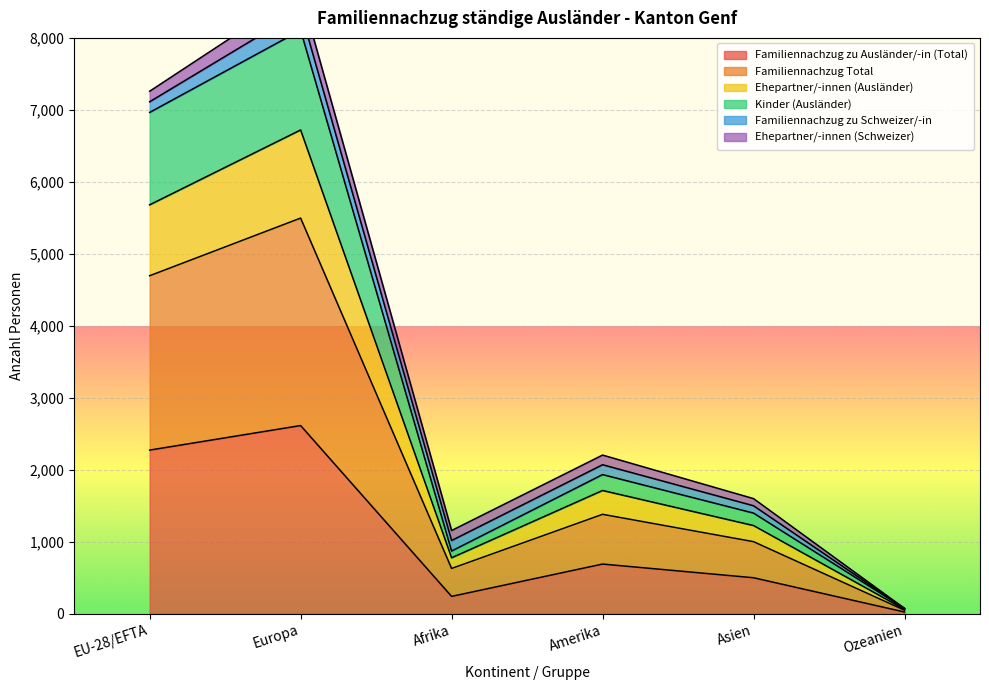

Which series has the widest spread of values?

Familiennachzug Total